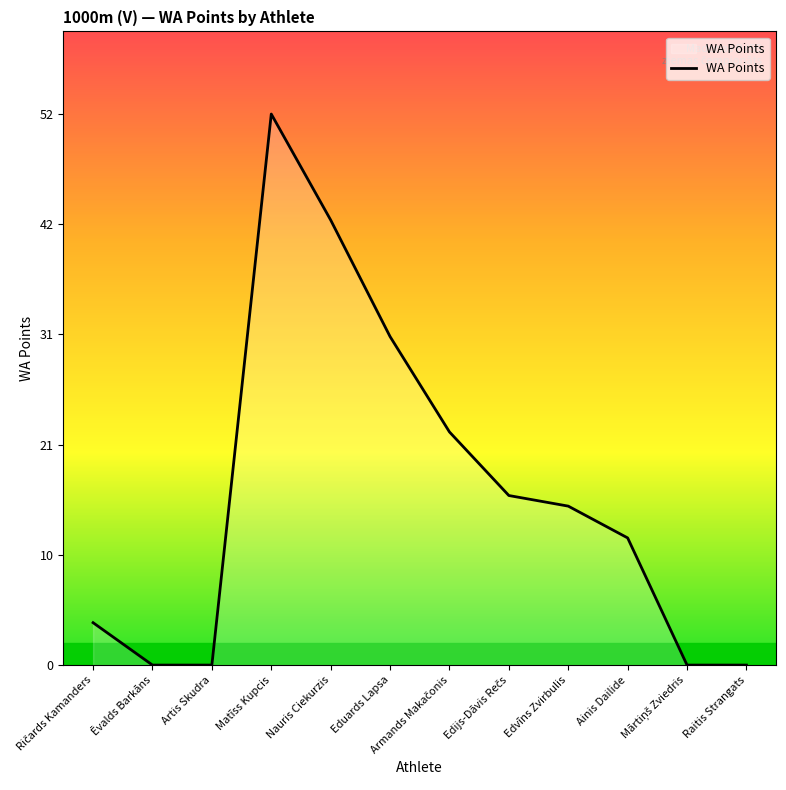

At which label does the data first exceed 15?

Matīss Kupcis